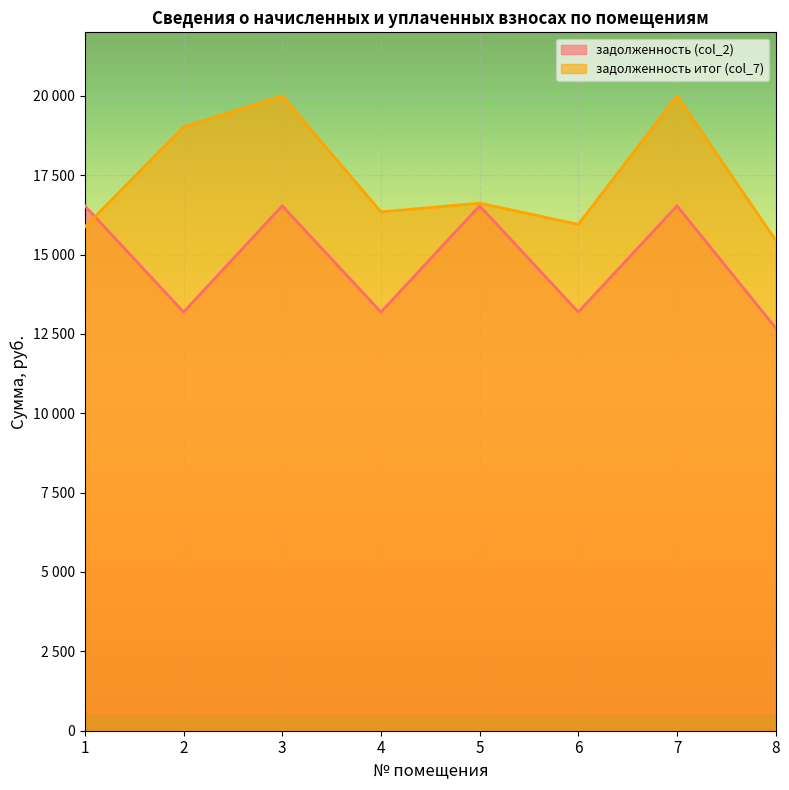

Does the chart display data point markers on the line(s)?

No